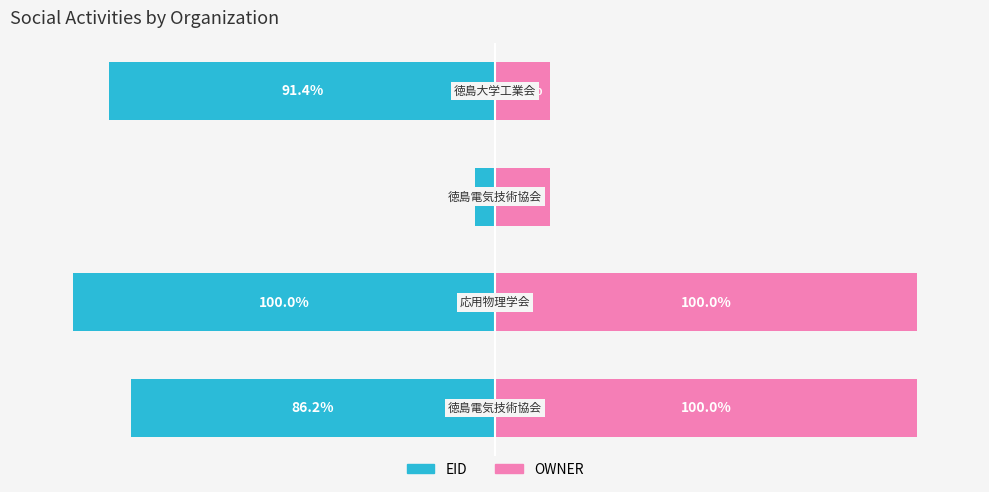

What is the difference between the maximum and minimum values in the OWNER series?

87.0